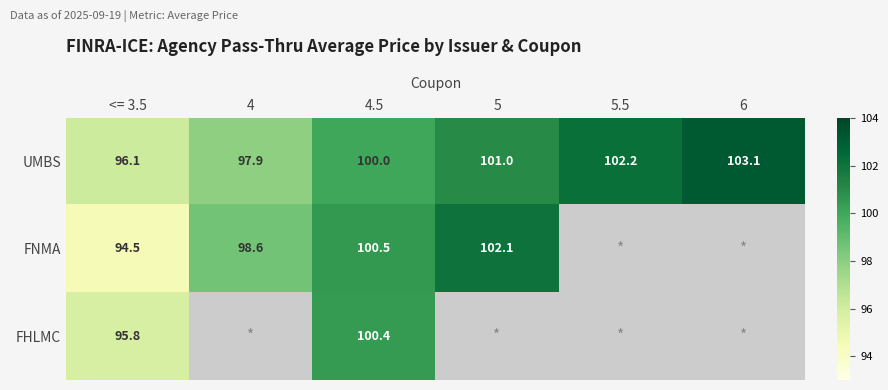

Is the value of UMBS at 4 greater than the value of FHLMC at 5.5?

No